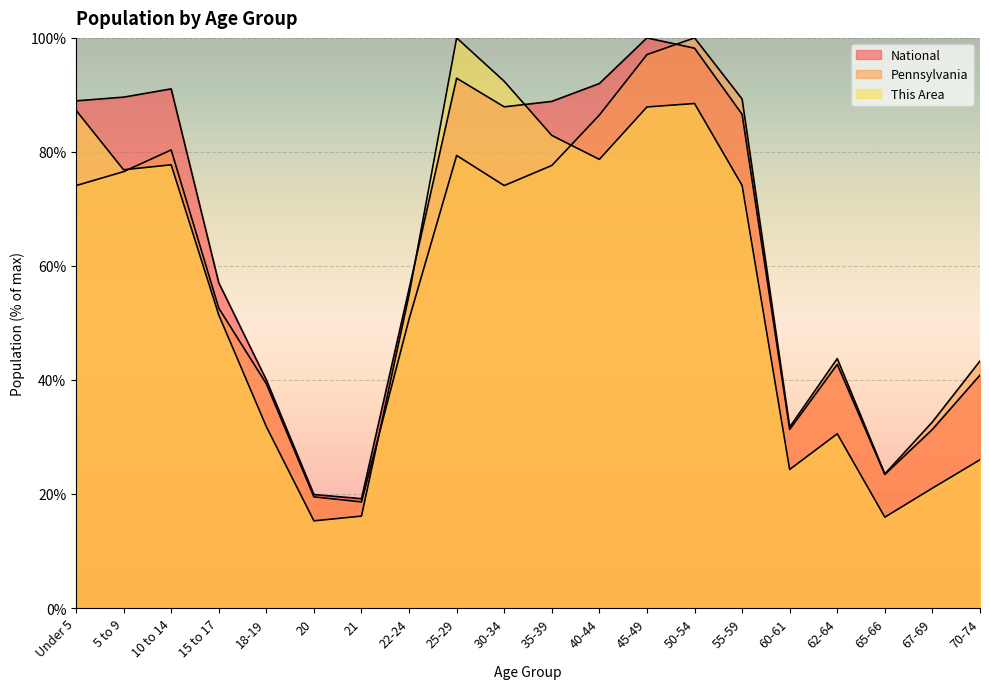

What is the label of the 19th point from the left?

67-69